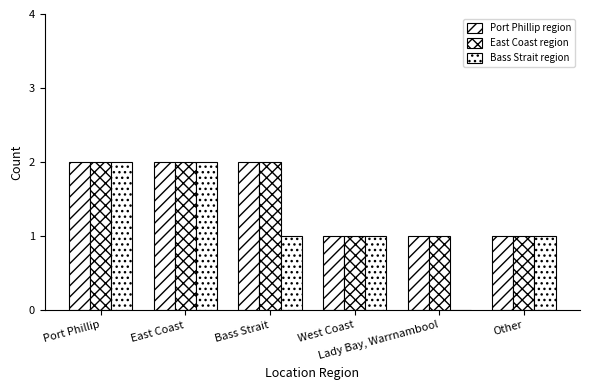

Count the number of categories in the chart.

6